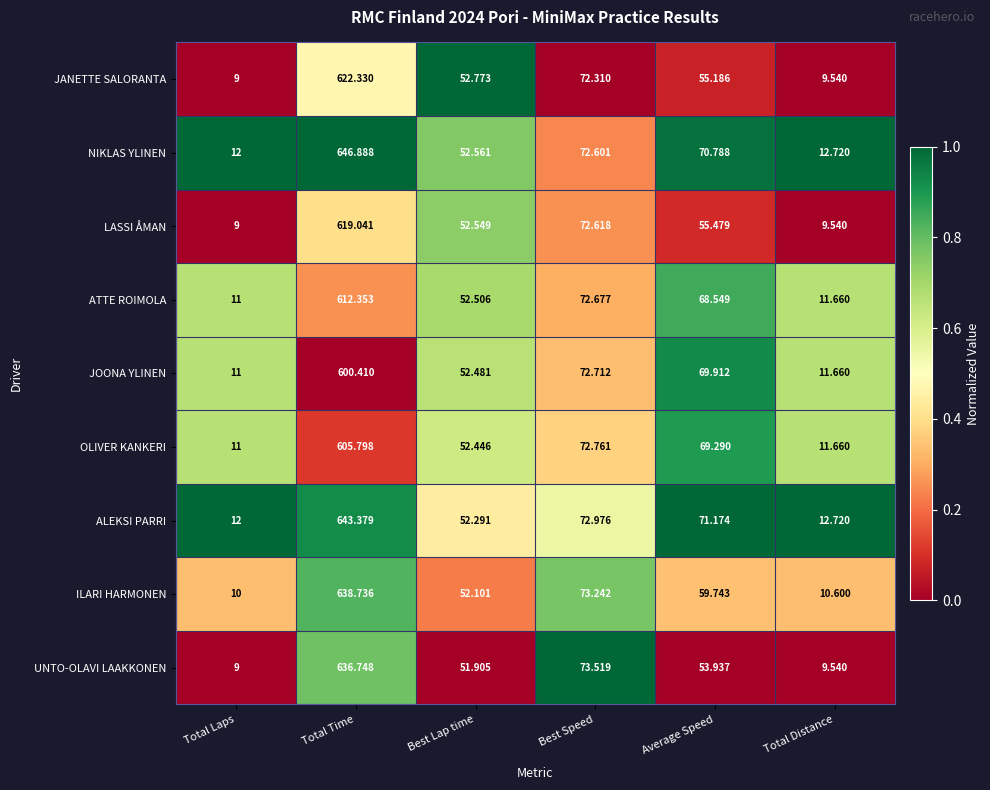

Rank the series at Total Time from lowest to highest value.

JOONA YLINEN, OLIVER KANKERI, ATTE ROIMOLA, LASSI ÅMAN, JANETTE SALORANTA, UNTO-OLAVI LAAKKONEN, ILARI HARMONEN, ALEKSI PARRI, NIKLAS YLINEN